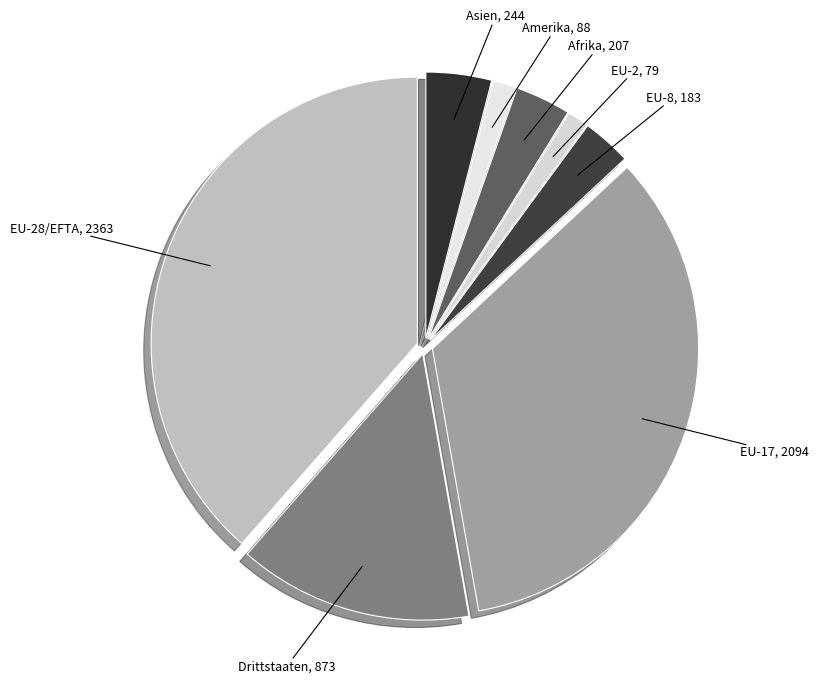

How many slices are in this pie chart?

8